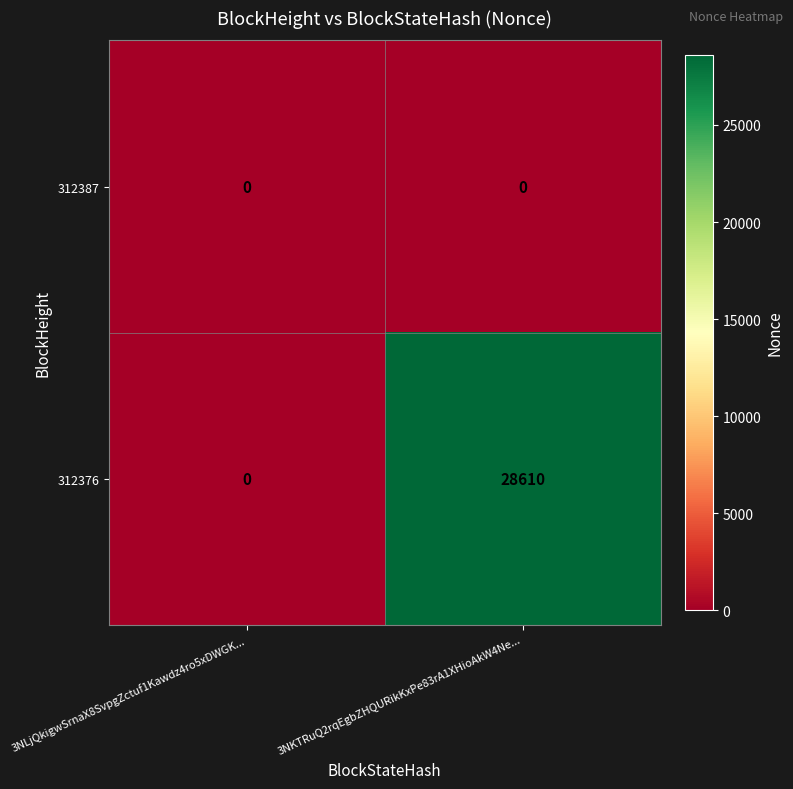

At which category is the sum across all series the highest?

3NKTRuQ2rqEgbZHQURikKxPe83rA1XHioAkW4Ne...